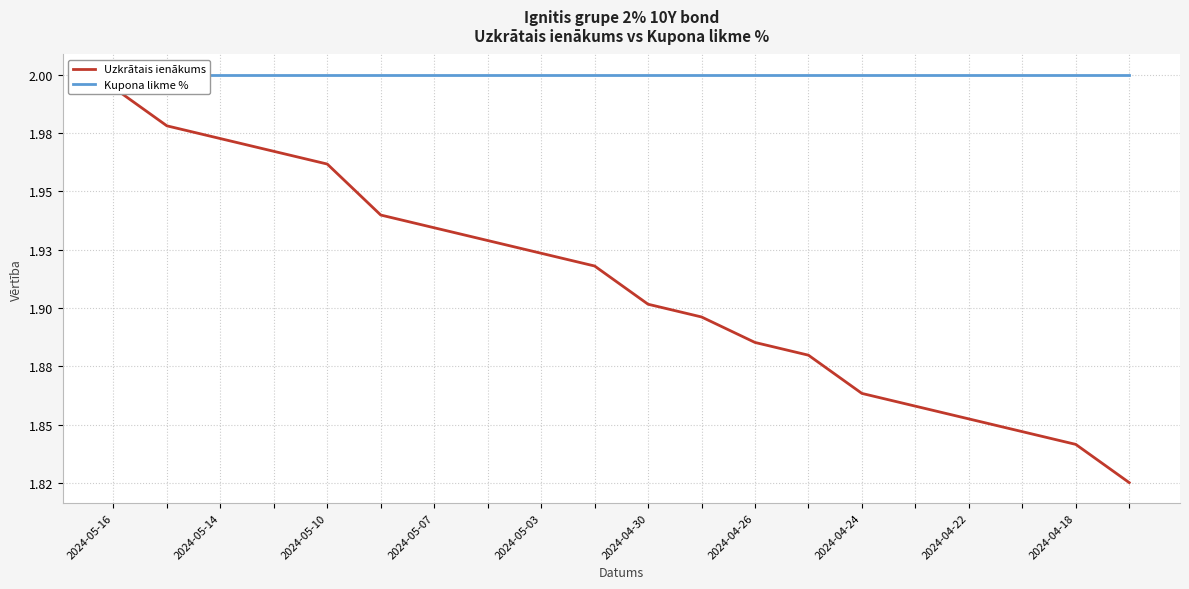

What is the label of the 14th point from the right?

2024-04-26